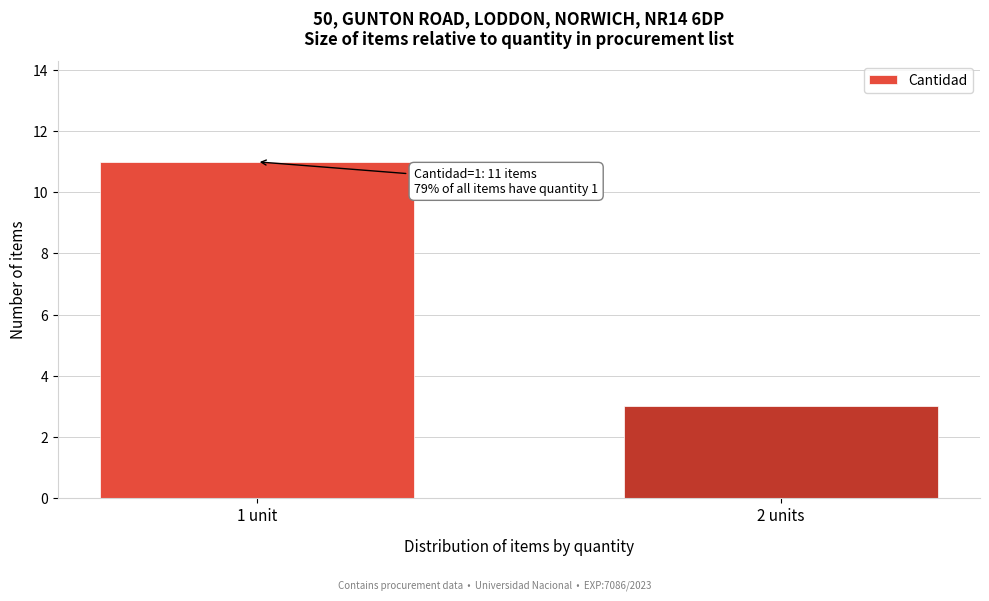

Reading left to right, list all the values displayed in this chart.

1 unit=11	2 units=3